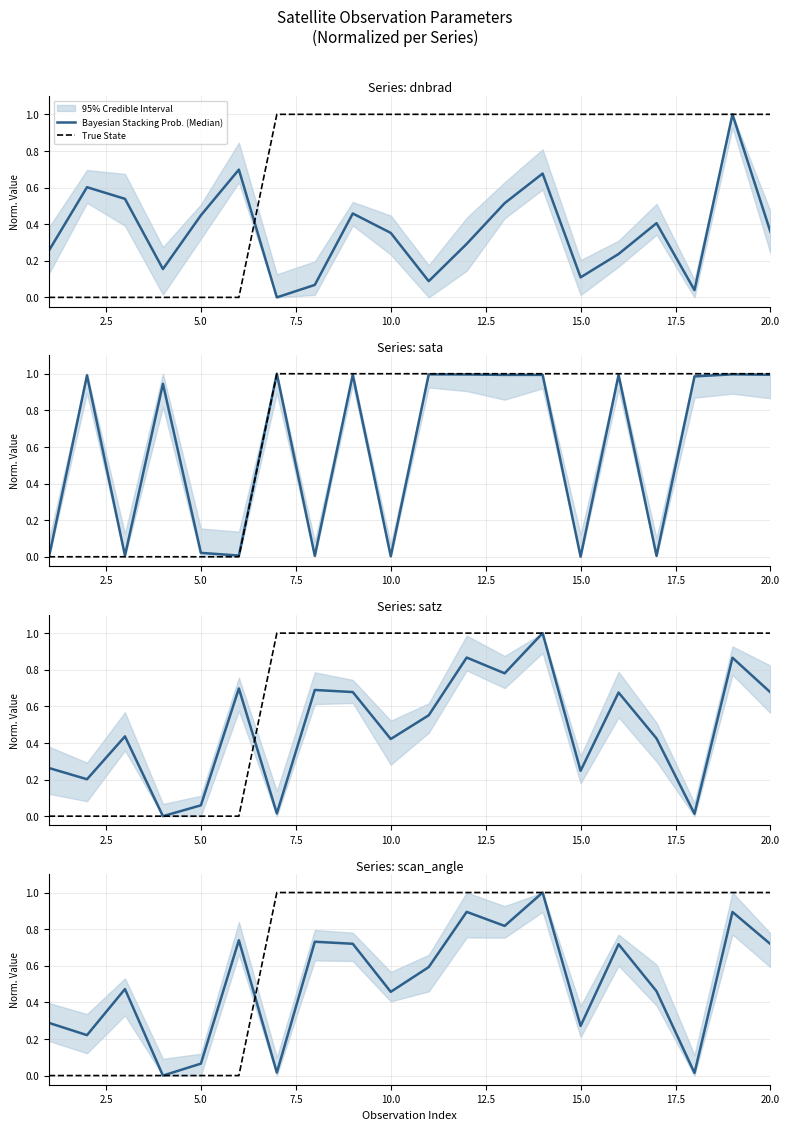

What is the sum of all Bayesian Stacking Prob. (Median) values?

10.1